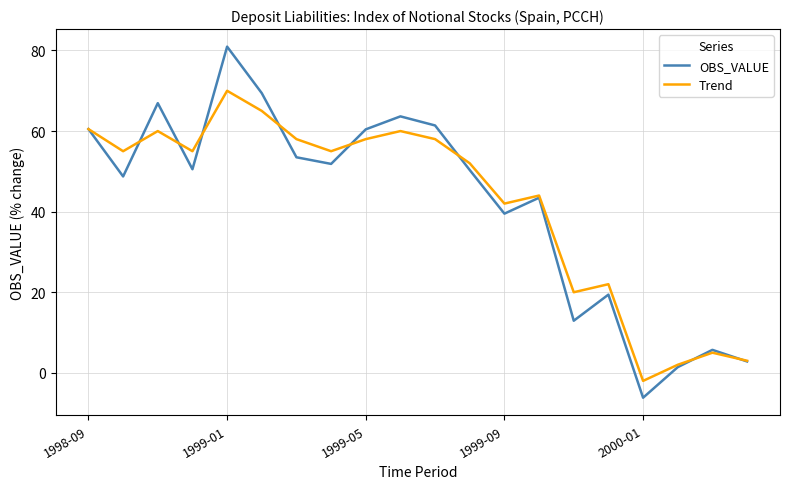

Rank the series by their maximum value, from highest to lowest.

OBS_VALUE, Trend